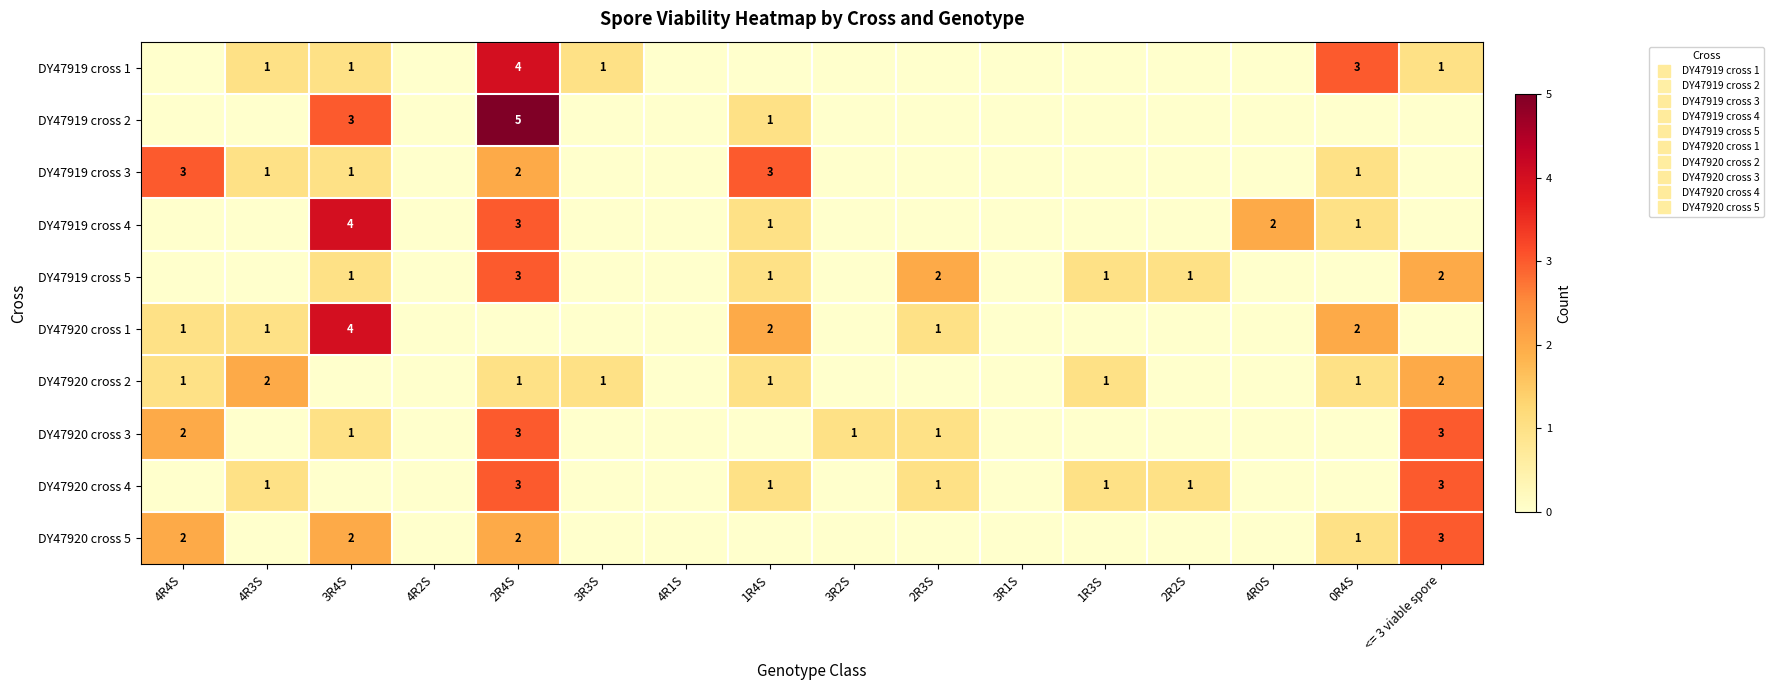

Rank the categories by DY47920 cross 4 value from lowest to highest.

4R4S, 3R4S, 4R2S, 3R3S, 4R1S, 3R2S, 3R1S, 4R0S, 0R4S, 4R3S, 1R4S, 2R3S, 1R3S, 2R2S, 2R4S, <= 3 viable spore